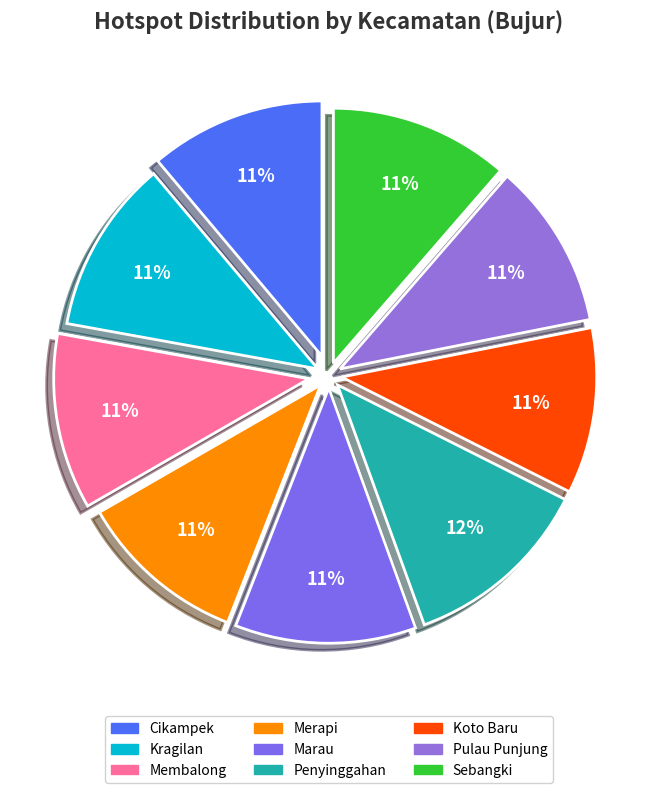

How many slices are in this pie chart?

9